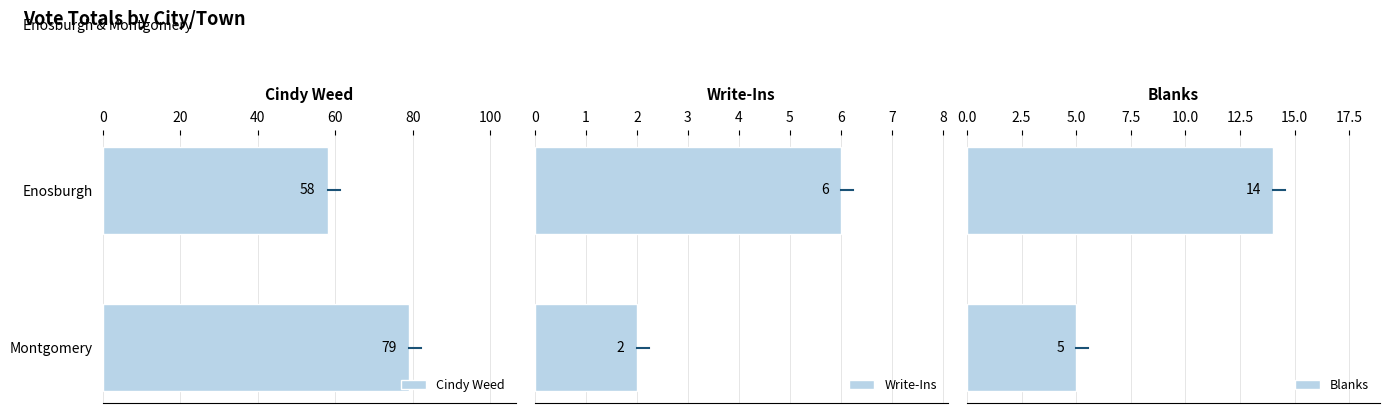

True or false: Cindy Weed has a value of 79 at Montgomery.

True